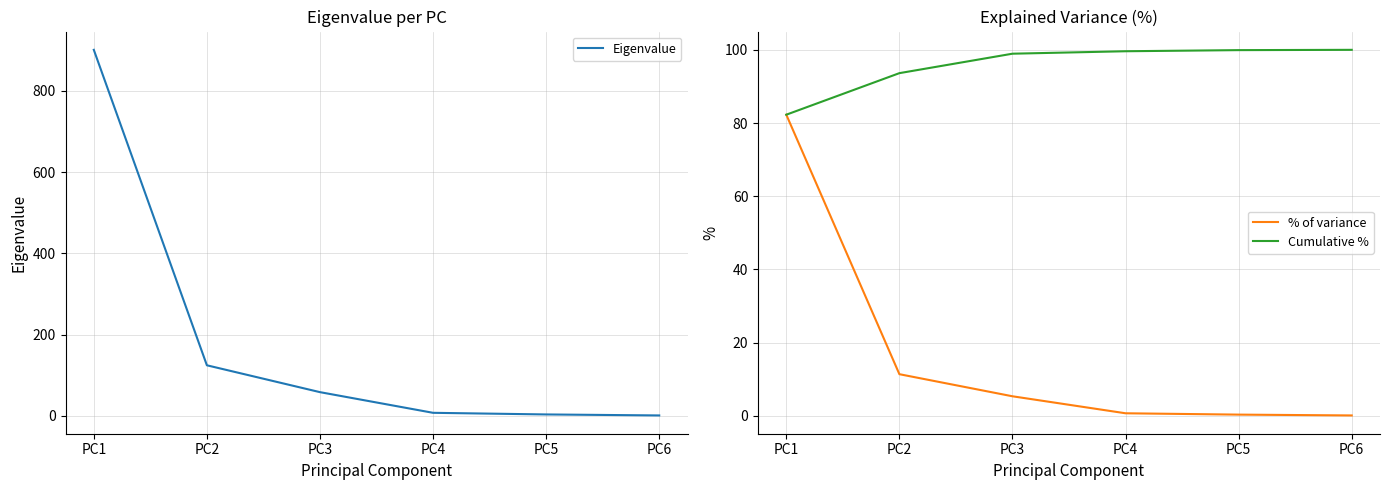

What is the sum of the % of variance values at PC4 and PC3?

6.0